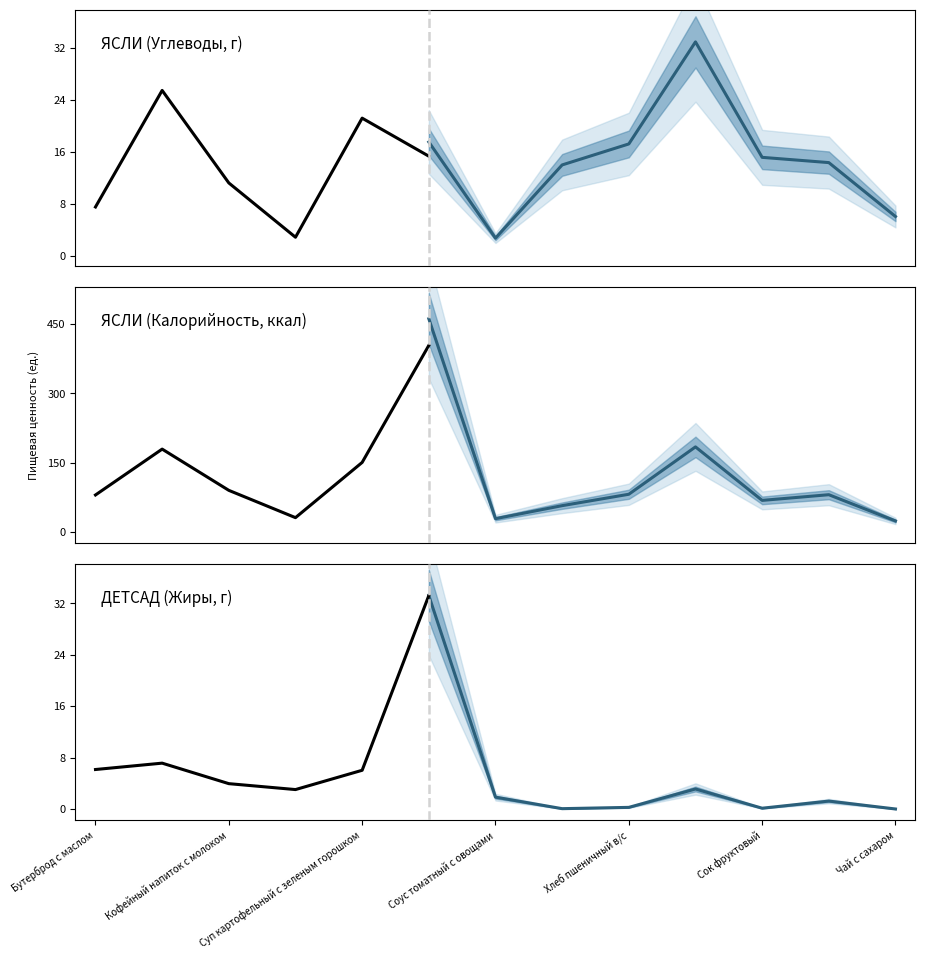

Reading left to right, extract all data points from this chart.

Углеводы_ЯСЛИ: Углеводы_ЯСЛИ=7.5	Калорийность_ЯСЛИ=25.5	Жиры_ЯСЛИ=11.2	Углеводы_ДЕТСАД=2.8	Калорийность_ДЕТСАД=21.2	Жиры_ДЕТСАД=15.3	6=2.7	7=11.5	8=12.3	9=33.0	10=15.2	11=14.3	12=6.0
Калорийность_ЯСЛИ: Углеводы_ЯСЛИ=80.7	Калорийность_ЯСЛИ=179.8	Жиры_ЯСЛИ=90.7	Углеводы_ДЕТСАД=31.7	Калорийность_ДЕТСАД=151.0	Жиры_ДЕТСАД=403.7	6=29.5	7=47.5	8=58.8	9=184.5	10=69.0	11=81.3	12=24.6
Жиры_ЯСЛИ: Углеводы_ЯСЛИ=5.1	Калорийность_ЯСЛИ=6.1	Жиры_ЯСЛИ=3.5	Углеводы_ДЕТСАД=2.0	Калорийность_ДЕТСАД=4.8	Жиры_ДЕТСАД=29.1	6=1.9	7=0.1	8=0.2	9=3.1	10=0.1	11=1.3	12=0.0
Углеводы_ДЕТСАД: Углеводы_ЯСЛИ=9.1	Калорийность_ЯСЛИ=30.0	Жиры_ЯСЛИ=12.5	Углеводы_ДЕТСАД=4.2	Калорийность_ДЕТСАД=26.5	Жиры_ДЕТСАД=17.5	6=2.7	7=14.0	8=17.2	9=33.0	10=15.2	11=14.3	12=6.0
Калорийность_ДЕТСАД: Углеводы_ЯСЛИ=98.2	Калорийность_ЯСЛИ=211.5	Жиры_ЯСЛИ=101.3	Углеводы_ДЕТСАД=47.6	Калорийность_ДЕТСАД=188.8	Жиры_ДЕТСАД=461.4	6=29.5	7=57.6	8=82.2	9=184.5	10=69.0	11=81.3	12=24.6
Жиры_ДЕТСАД: Углеводы_ЯСЛИ=6.2	Калорийность_ЯСЛИ=7.2	Жиры_ЯСЛИ=4.0	Углеводы_ДЕТСАД=3.0	Калорийность_ДЕТСАД=6.0	Жиры_ДЕТСАД=33.2	6=1.9	7=0.1	8=0.3	9=3.1	10=0.1	11=1.3	12=0.0